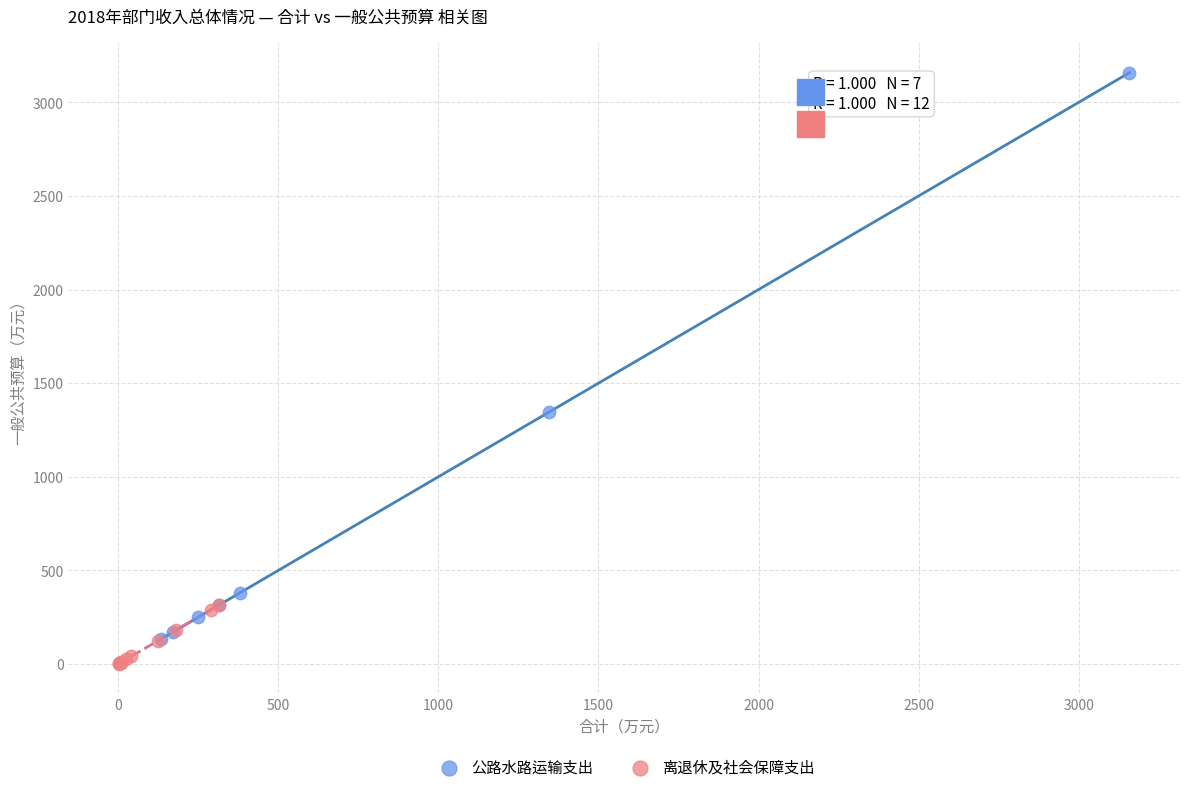

Which series contains the highest Y value?

公路水路运输支出